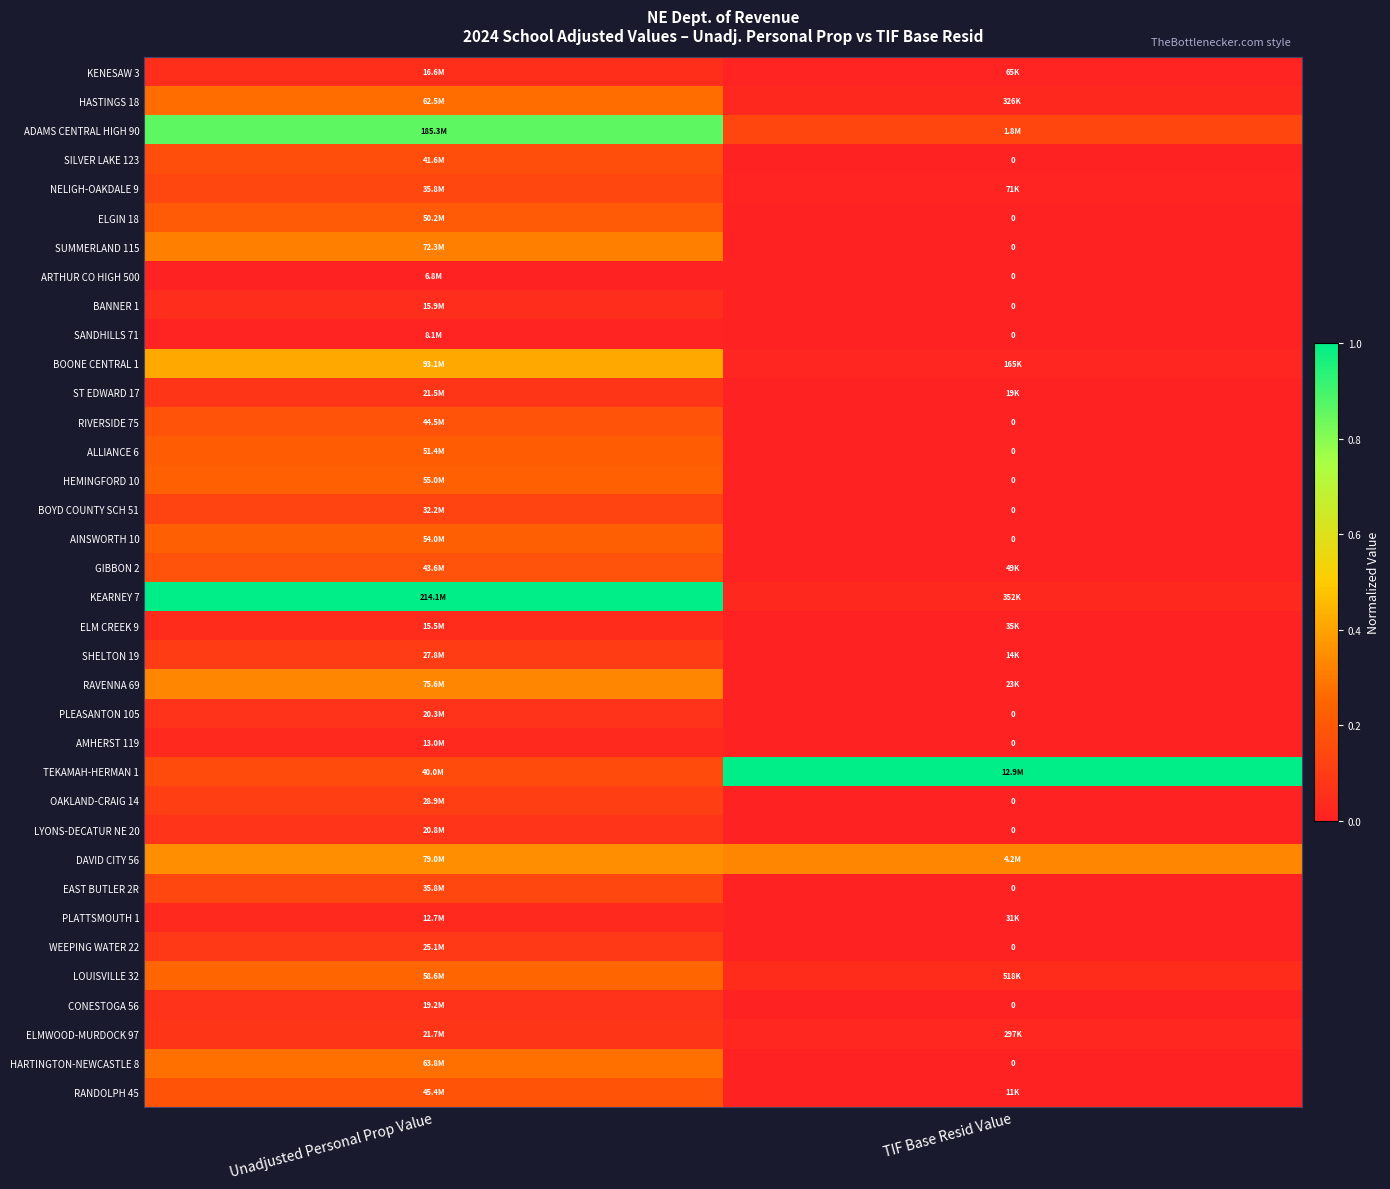

True or false: WEEPING WATER 22 has a value of 0.0 at TIF Base Resid Value.

False